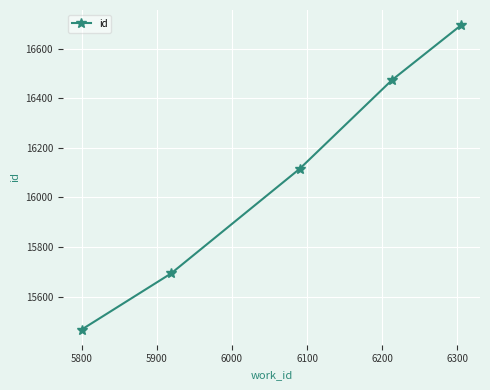

True or false: the data has more than 1 interior local peaks.

False